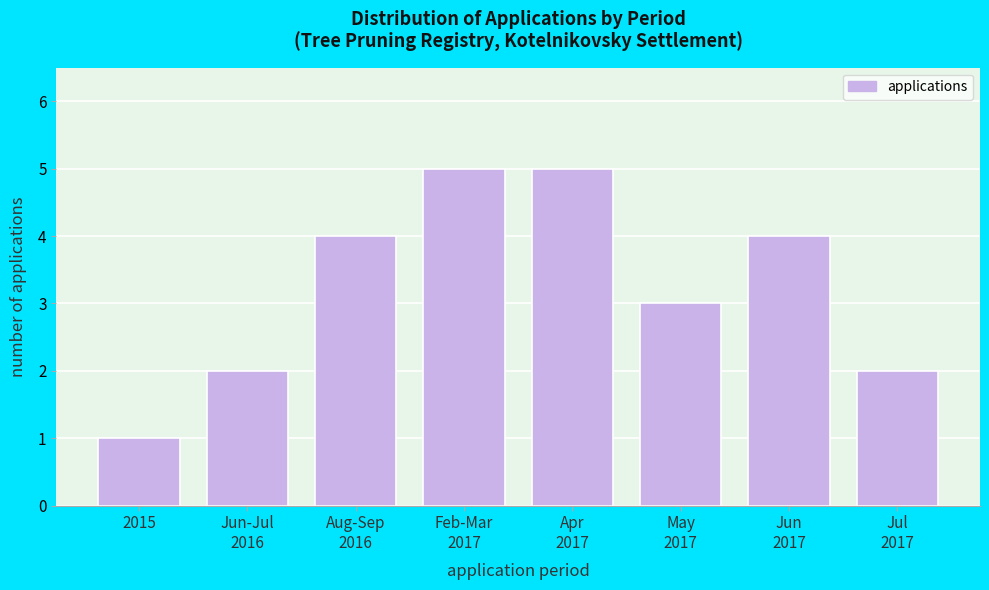

Reading left to right, extract all data points from this chart.

1	2	4	5	5	3	4	2